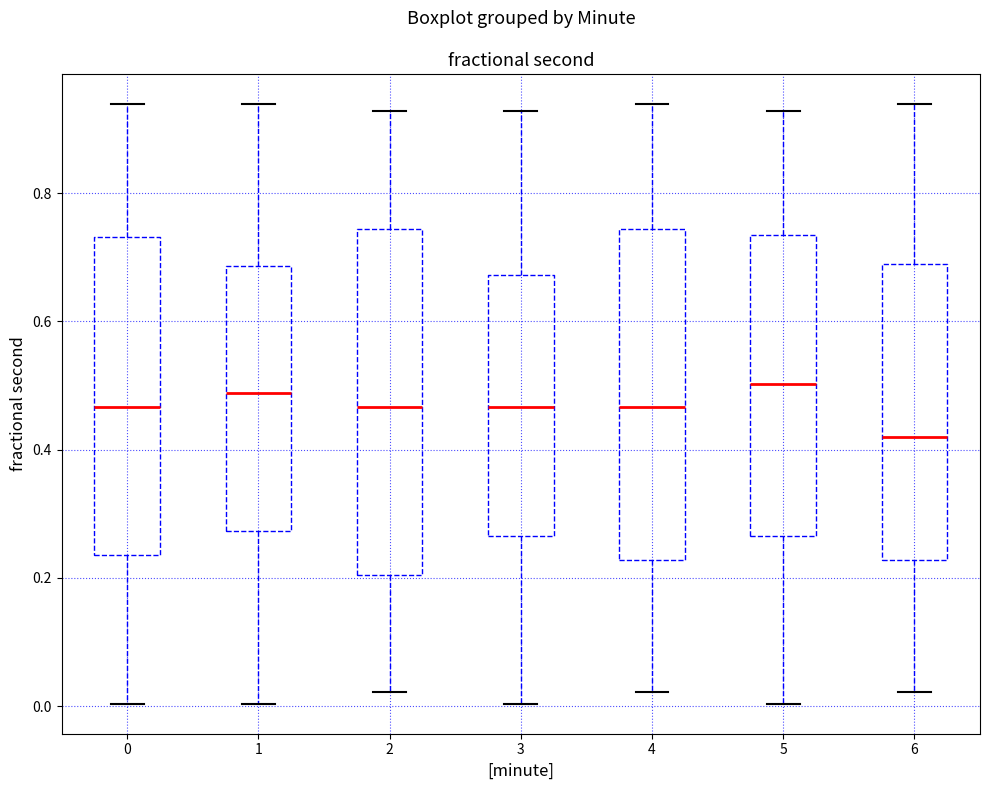

Which box has the lowest median line?

6